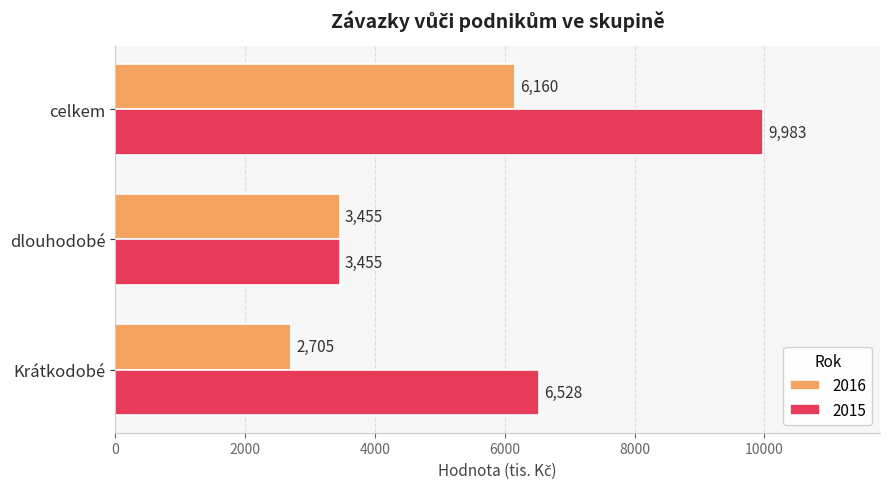

How many data points in 2016 are less than 3455?

1